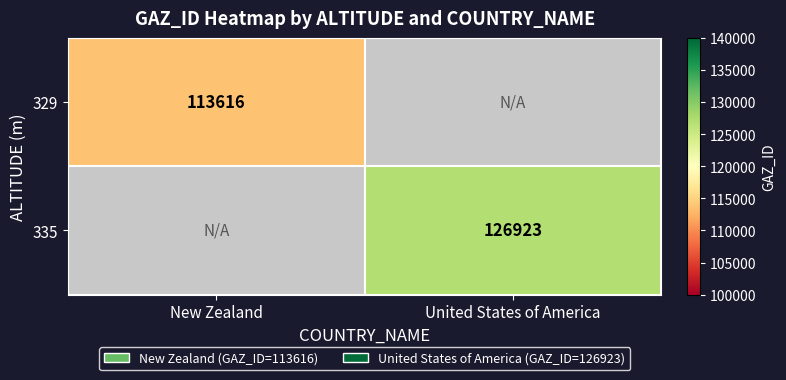

What is the maximum value shown in the chart?

126923.0